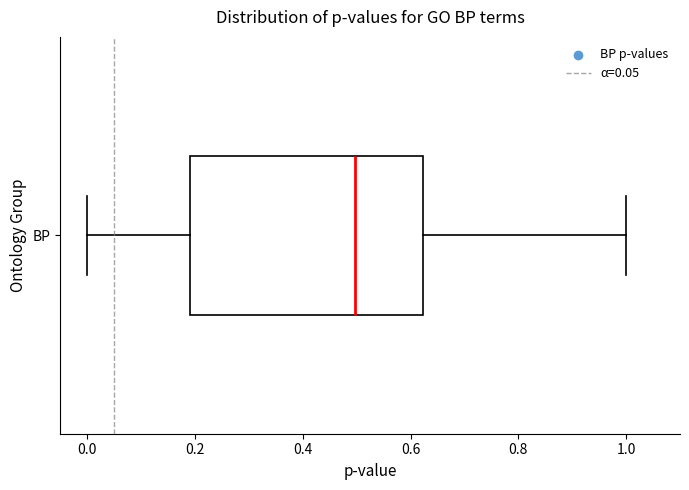

Transcribe this box plot: give where the median line is, the range the box spans, and where the two whiskers end, as read against the x-axis. The values are not printed on the chart, so give them approximately, as read against the axis.

median 0.50, box 0.20 to 0.62, whiskers 0.00 to 1.00